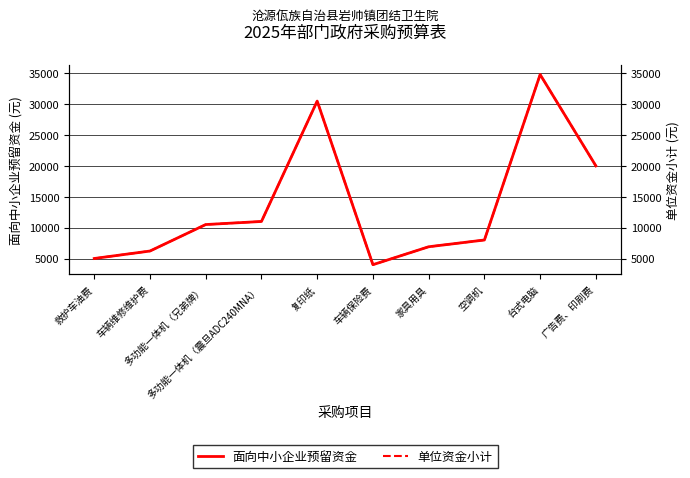

List the series in order of their peak value, lowest first.

面向中小企业预留资金, 单位资金小计